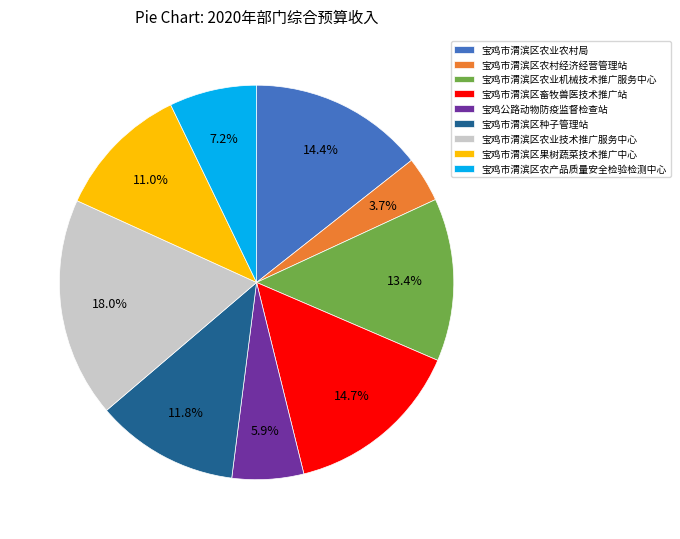

The 宝鸡市渭滨区农业农村局 slice represents 9% of the pie. True or false?

False